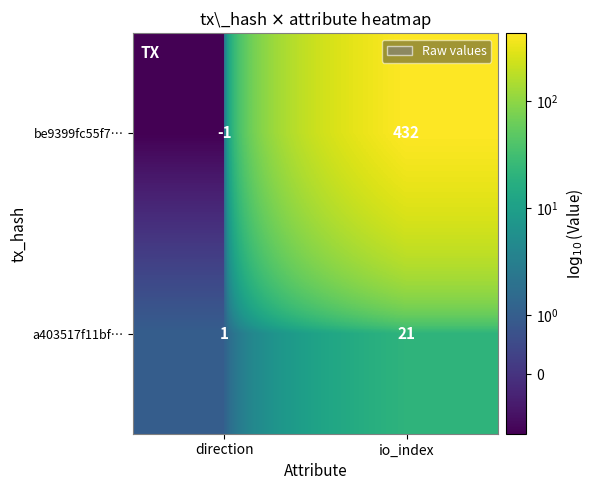

How many data points in a403517f11bf… are less than 21?

1